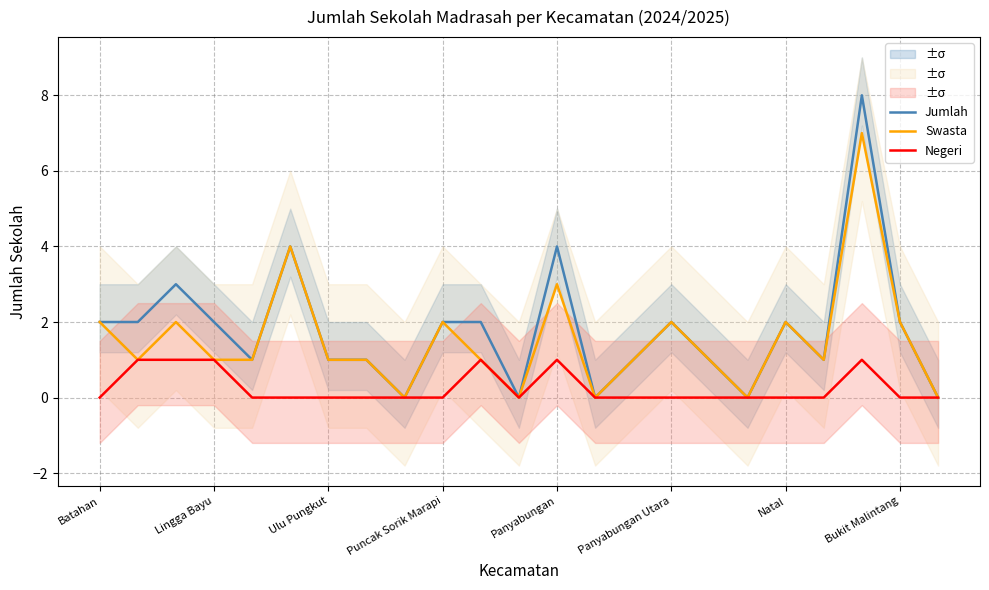

At how many categories does at least one series exceed 1?

12